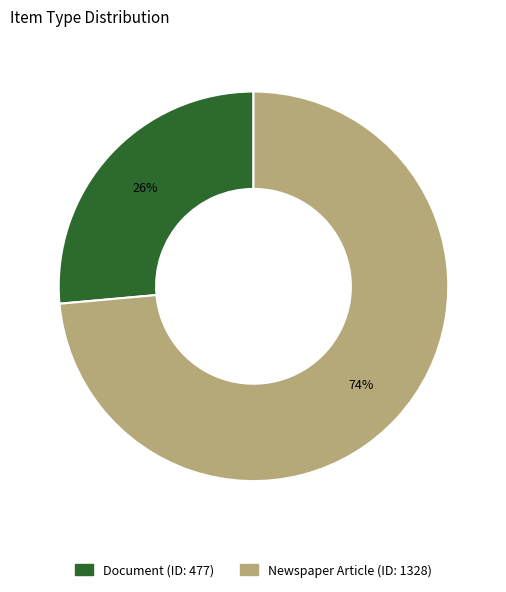

To the nearest percent, what is the average slice percentage?

50%